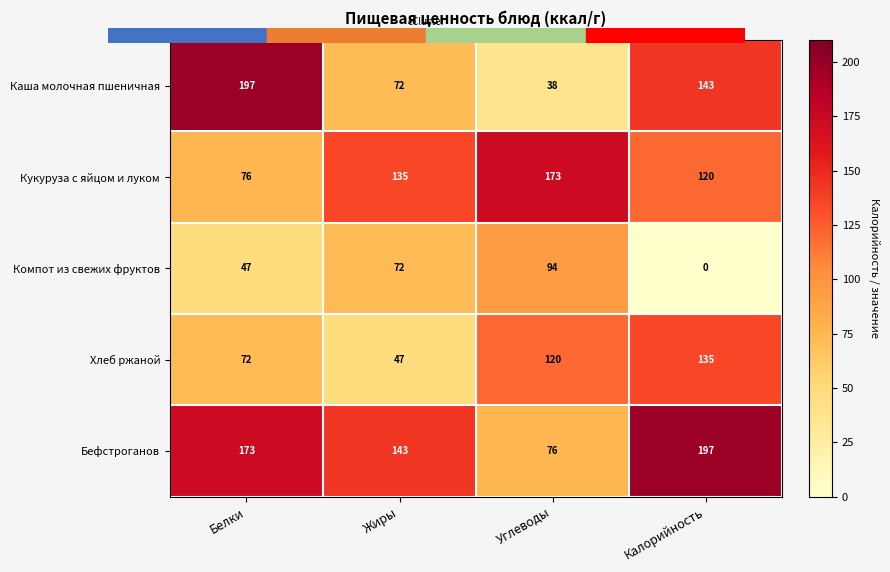

What is the maximum value shown in the chart?

197